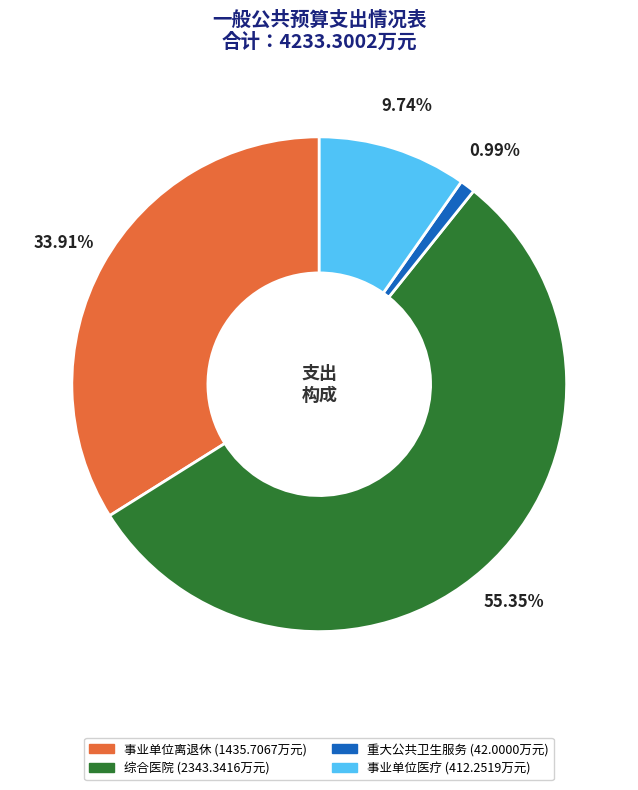

The 事业单位离退休 slice represents 34% of the pie. True or false?

True